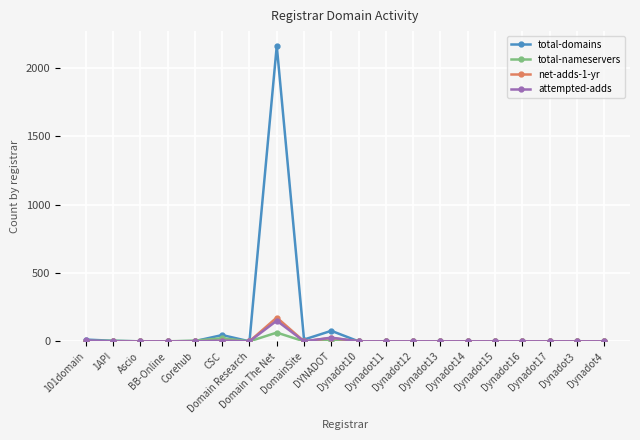

Which series has the largest total across all categories?

total-domains